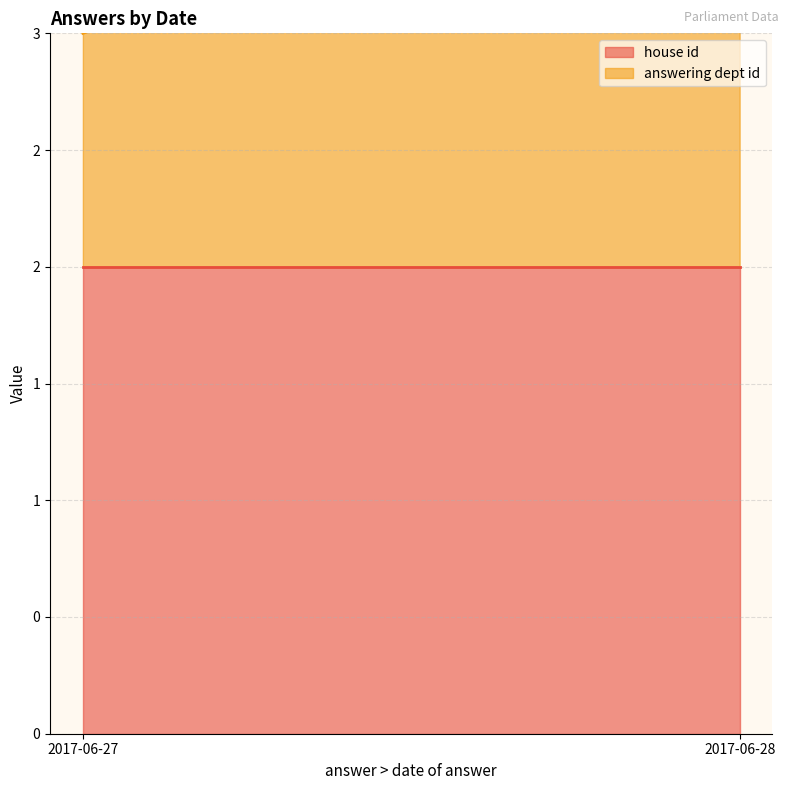

The value of answering dept id at 2017-06-28 is 2. True or false?

False